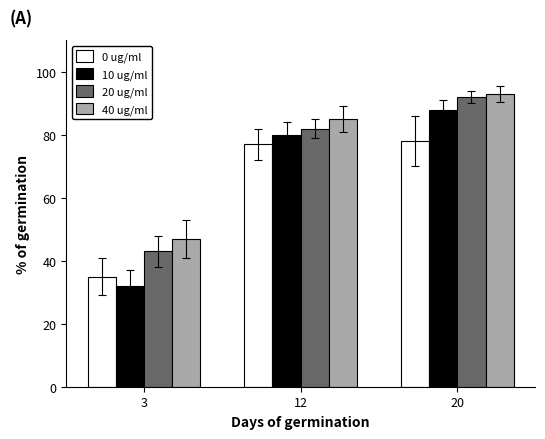

Reading left to right, list all the values displayed in this chart.

0 ug/ml: 35	77	78
10 ug/ml: 32	80	88
20 ug/ml: 43	82	92
40 ug/ml: 47	85	93